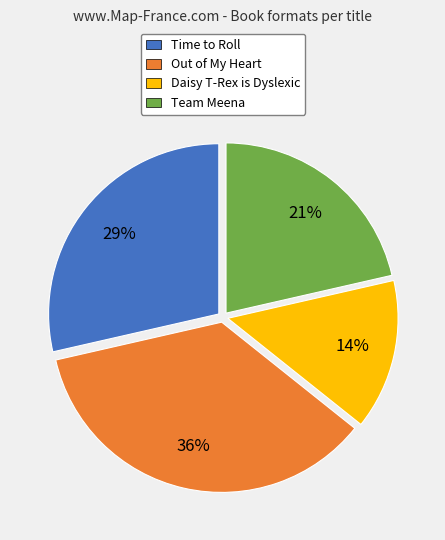

Is it true that Out of My Heart is 36% of the pie?

True